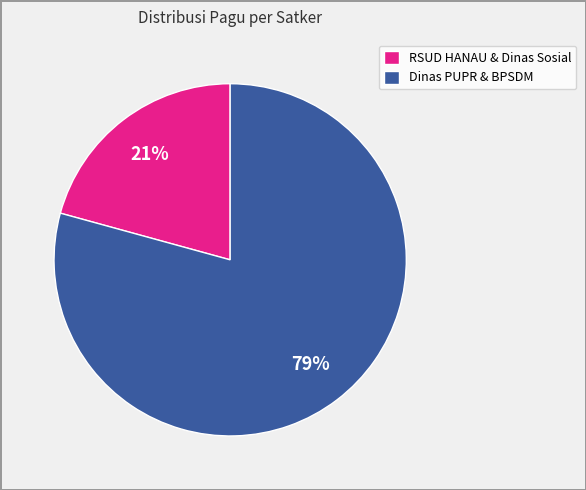

Between Dinas PUPR & BPSDM and RSUD HANAU & Dinas Sosial, which is larger?

Dinas PUPR & BPSDM